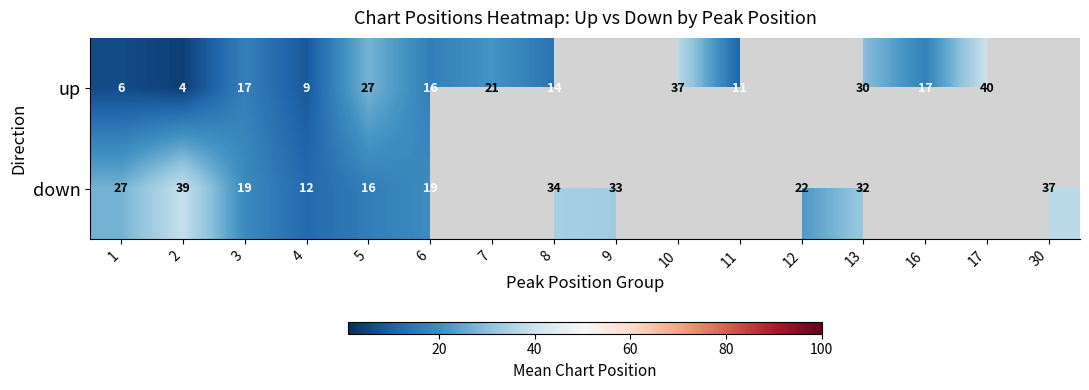

Where does the up series first go above 21?

5